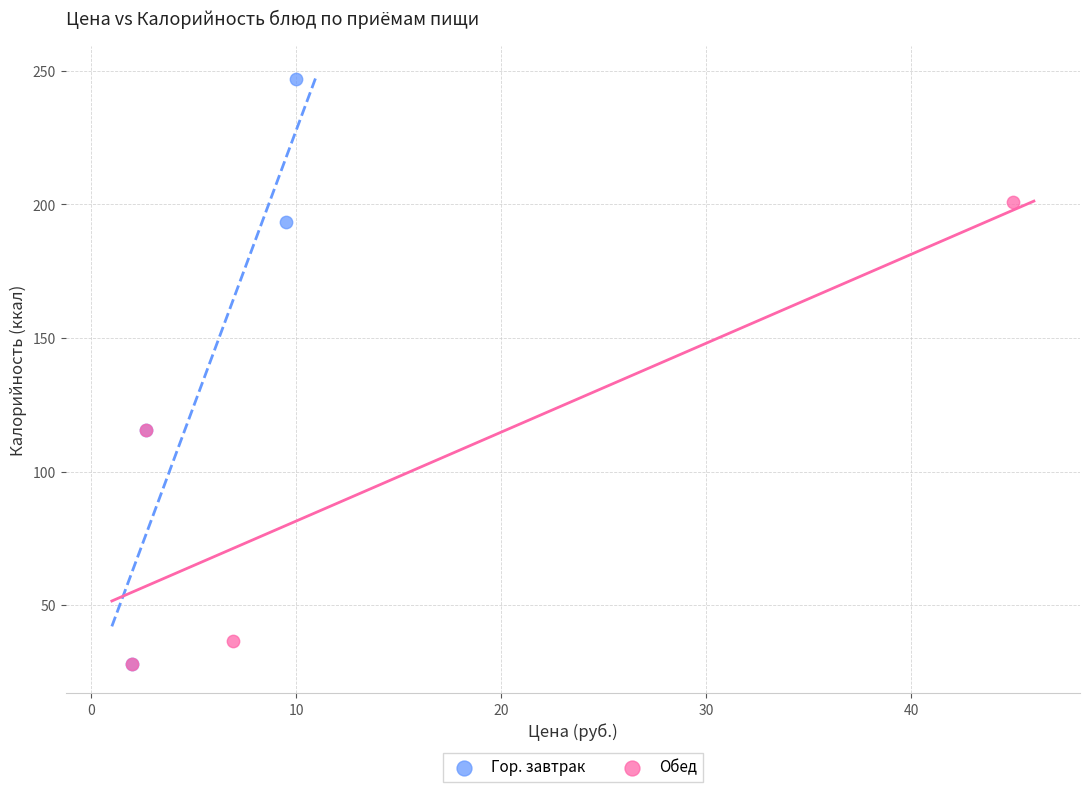

Which series reaches the maximum Y coordinate?

Гор. завтрак